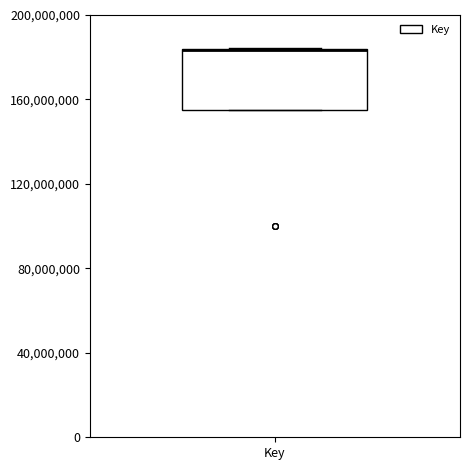

Where is the lower edge of the box for Key on the y-axis? The values are not printed on the chart, so give them approximately, as read against the axis.

155000000